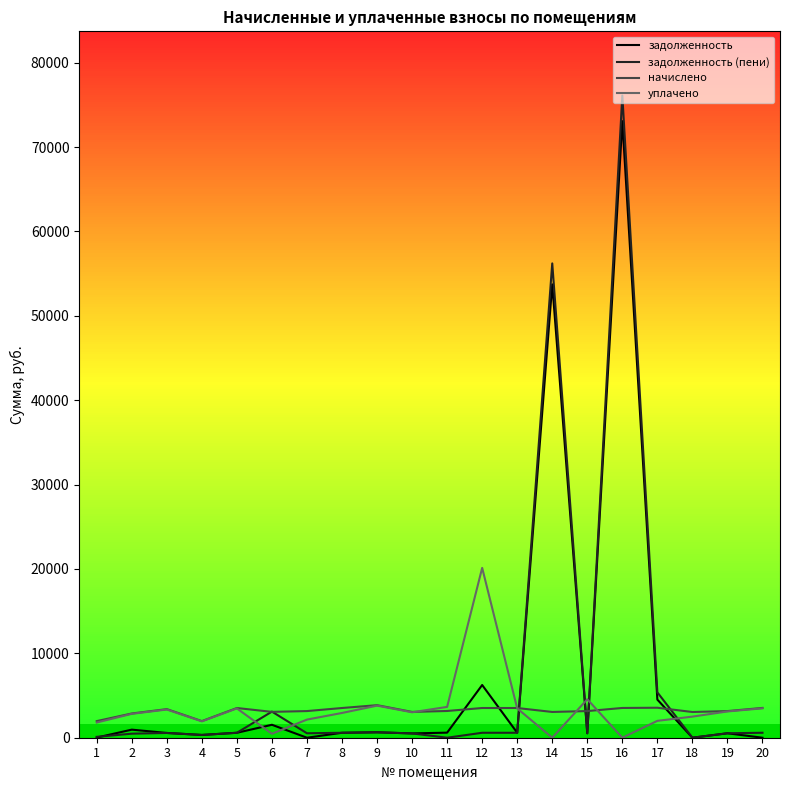

True or false: задолженность has more than 1 points higher than both neighbors.

True